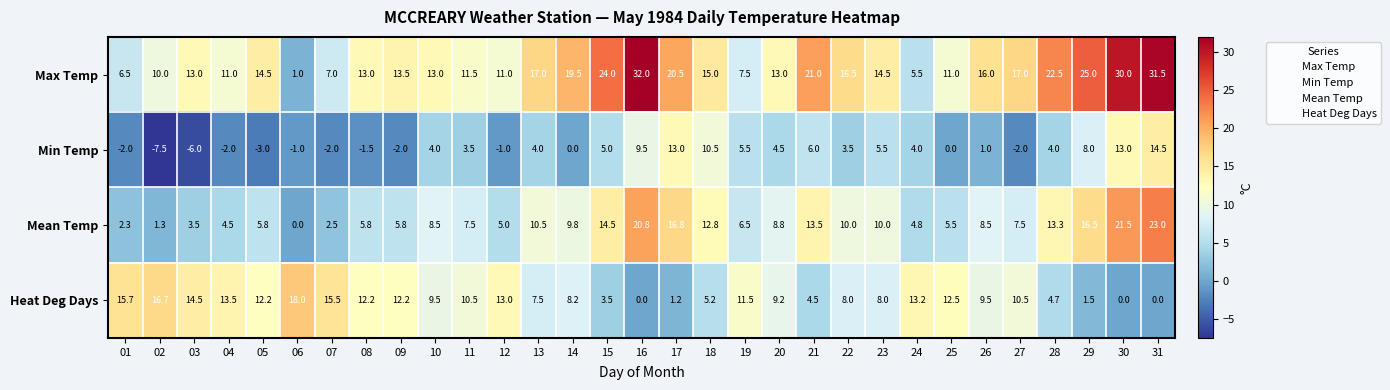

Which series has the widest spread of values?

Max Temp